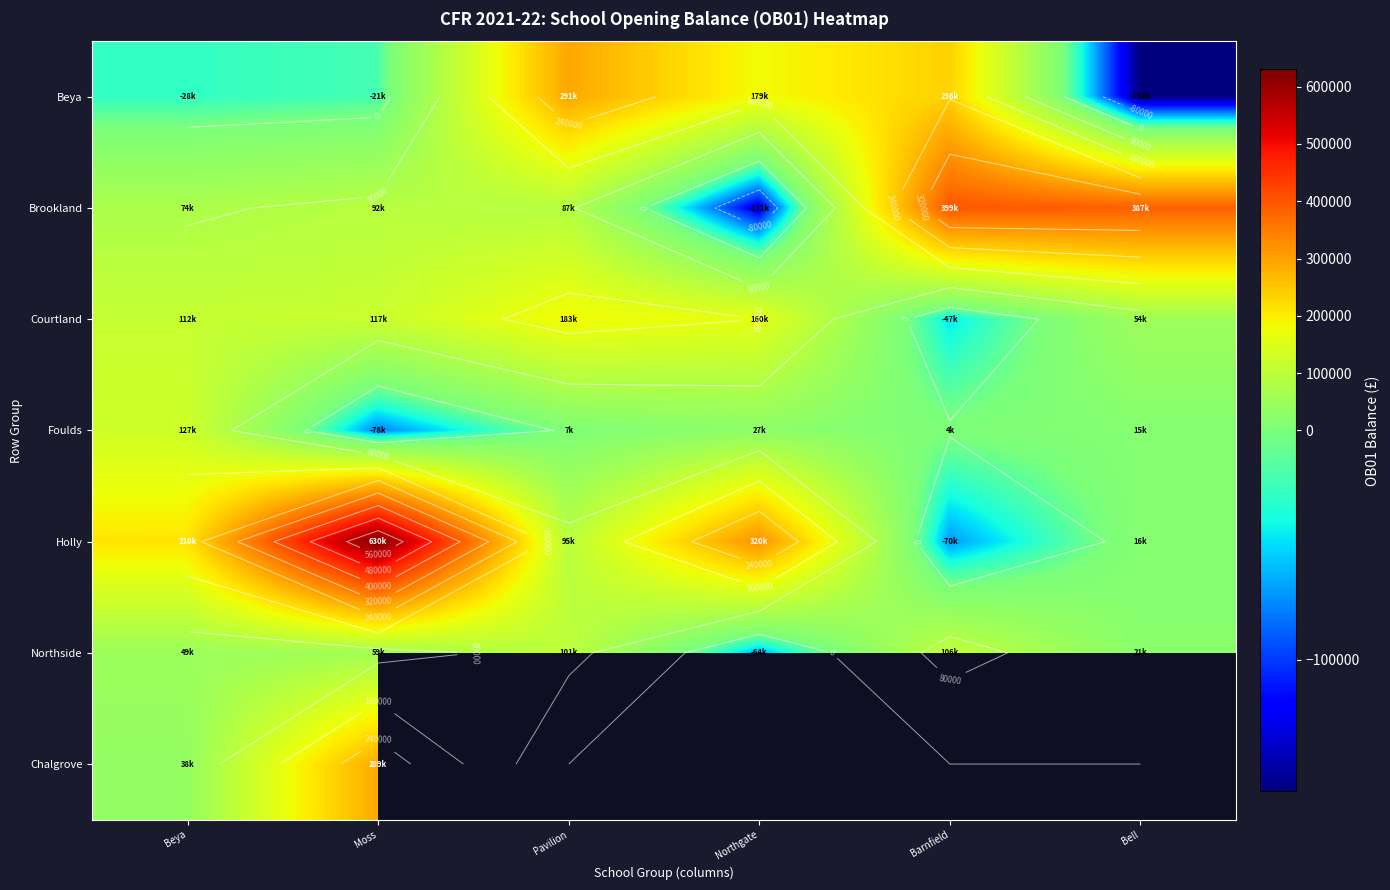

Which has a higher value, Barnfield or Pavilion?

Pavilion